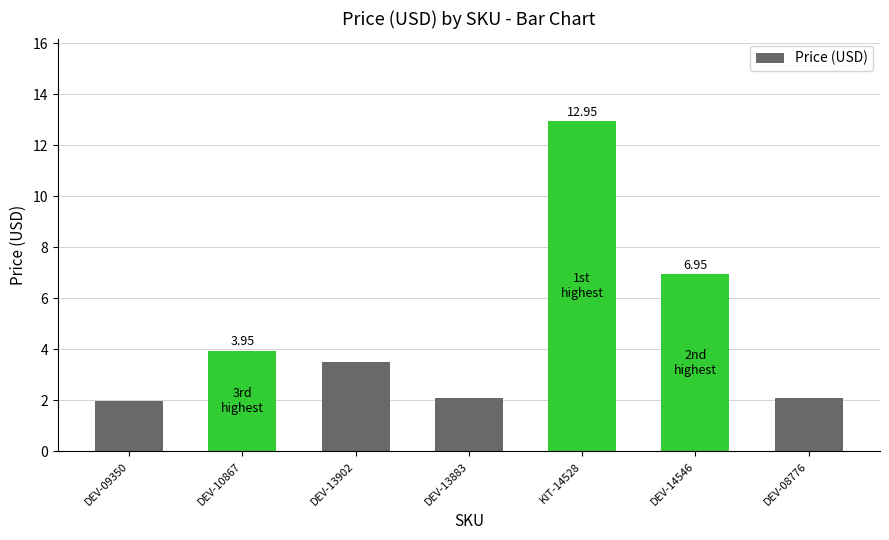

Approximately how many times larger is the value at DEV-13902 compared to DEV-10867?

0.9